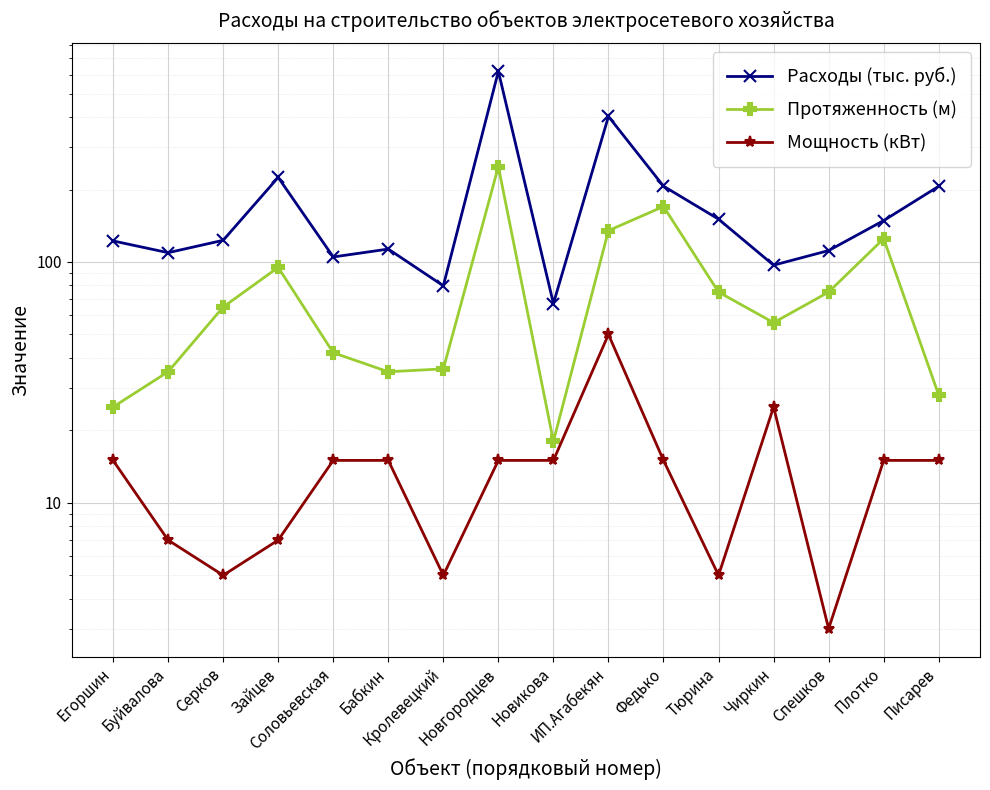

Reading right to left, what are all the values shown in this chart?

Расходы (тыс. руб.): 206.3	148.6	111.6	97.0	150.6	206.5	402.2	67.2	619.2	79.6	113.2	104.9	224.6	123.0	109.3	122.3
Протяженность (м): 28.0	125.0	75.0	56.0	75.0	170.0	135.0	18.0	249.0	36.0	35.0	42.0	95.0	65.0	35.0	25.0
Мощность (кВт): 15.0	15.0	3.0	25.0	5.0	15.0	50.0	15.0	15.0	5.0	15.0	15.0	7.0	5.0	7.0	15.0